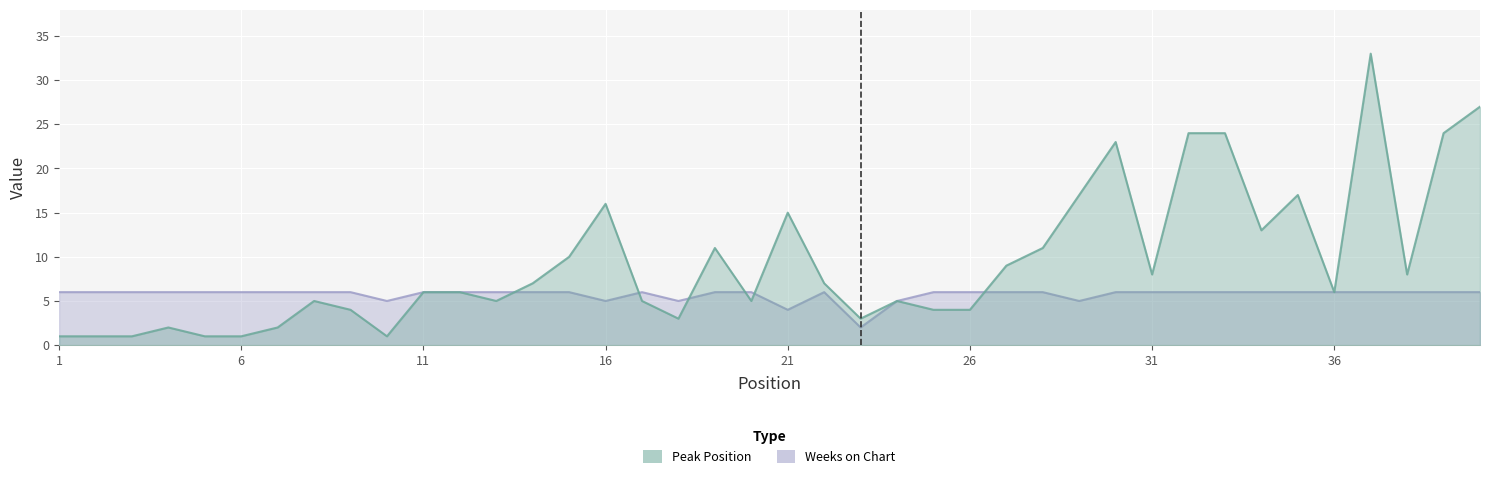

At which label is Peak Position closest to 17?

29